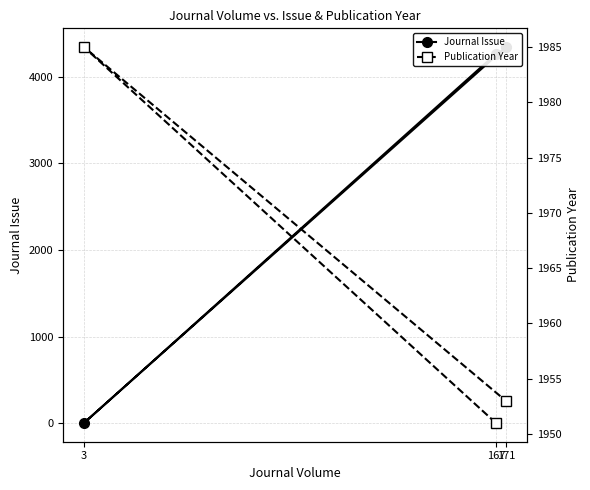

What are all the series names shown in the legend?

Journal Issue, Publication Year